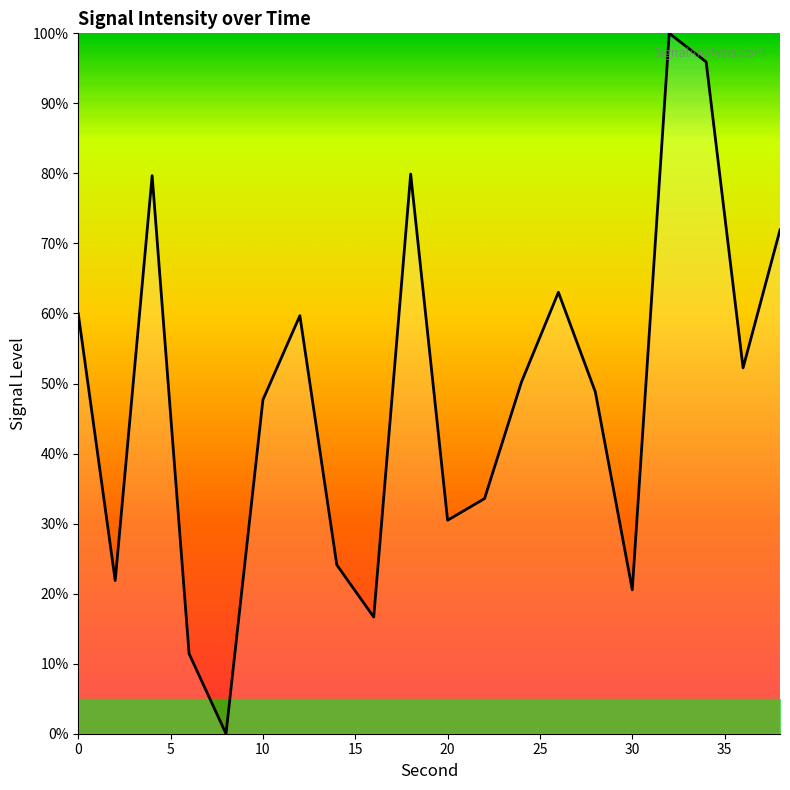

What is the maximum value shown in the chart?

100.0